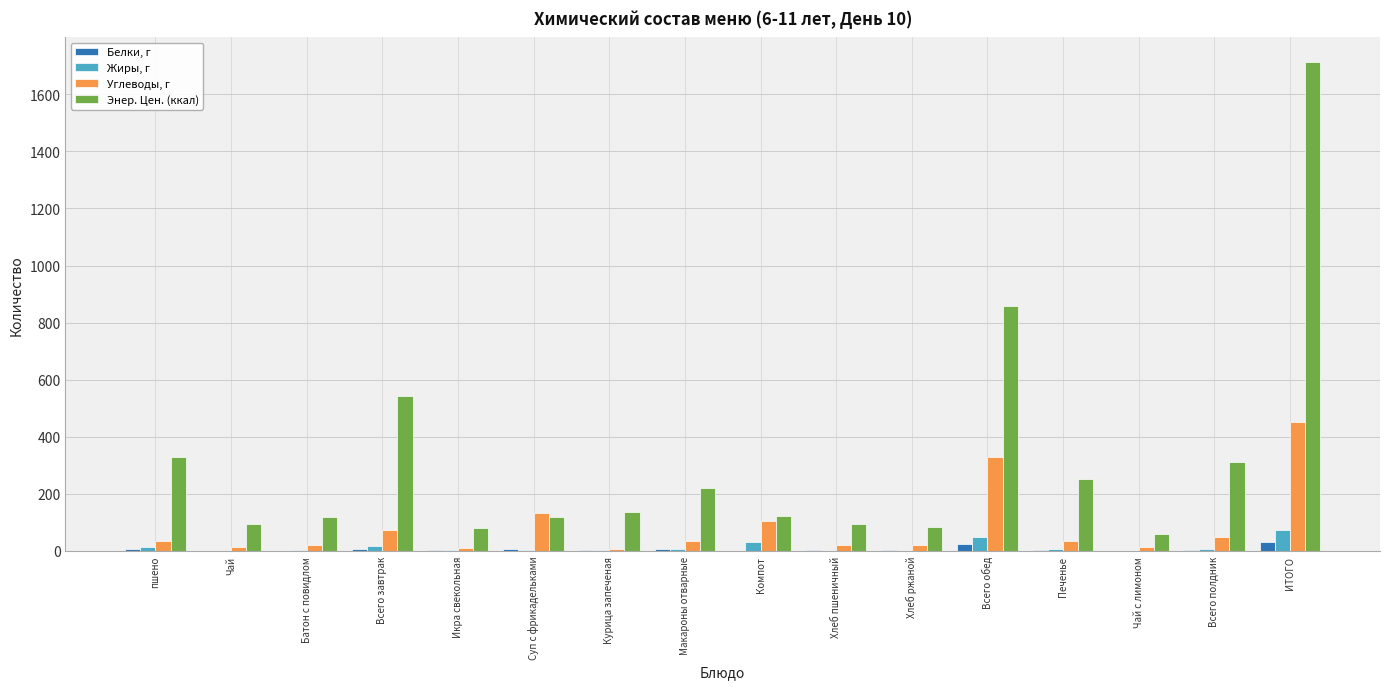

What is the sum of all Углеводы, г values?

1358.6